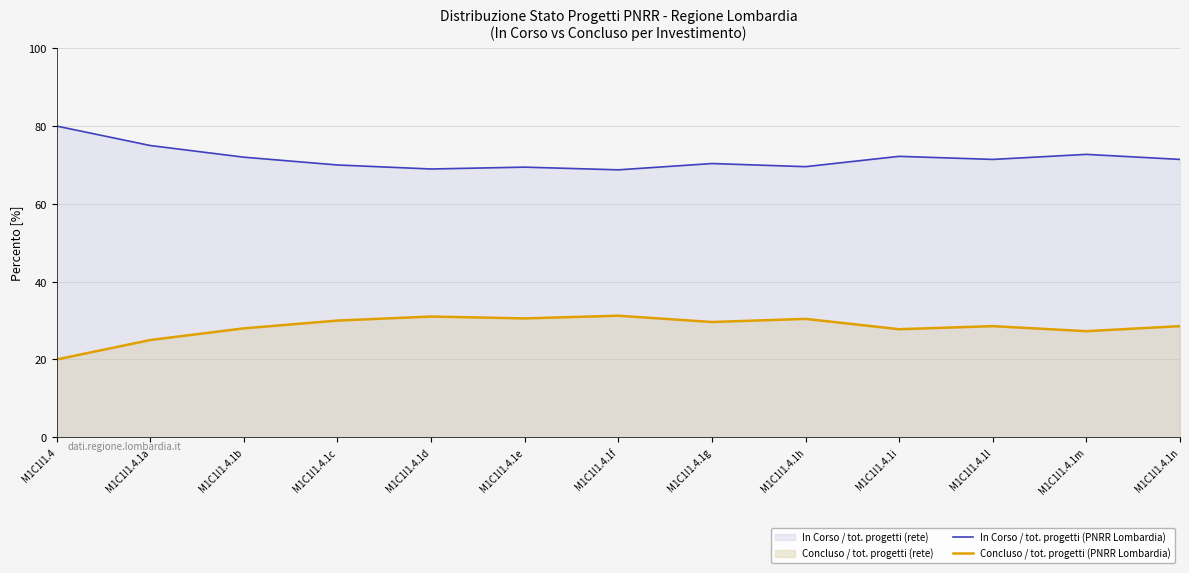

Which series has the largest total across all categories?

In Corso / tot. progetti (PNRR Lombardia)